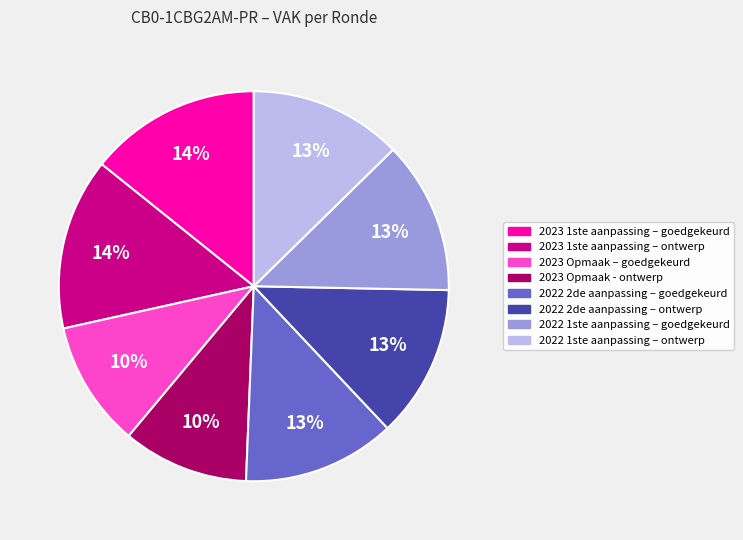

Is there a majority slice in this chart?

No